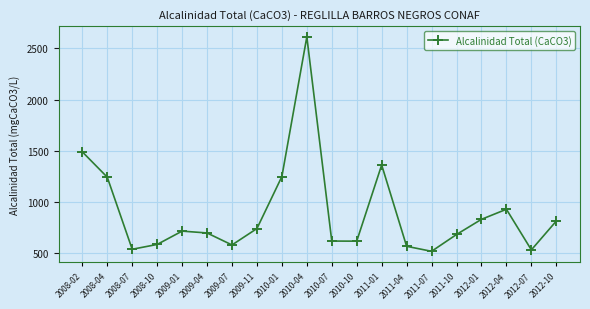

What is the difference between the values at 2009-11 and 2010-04?

1869